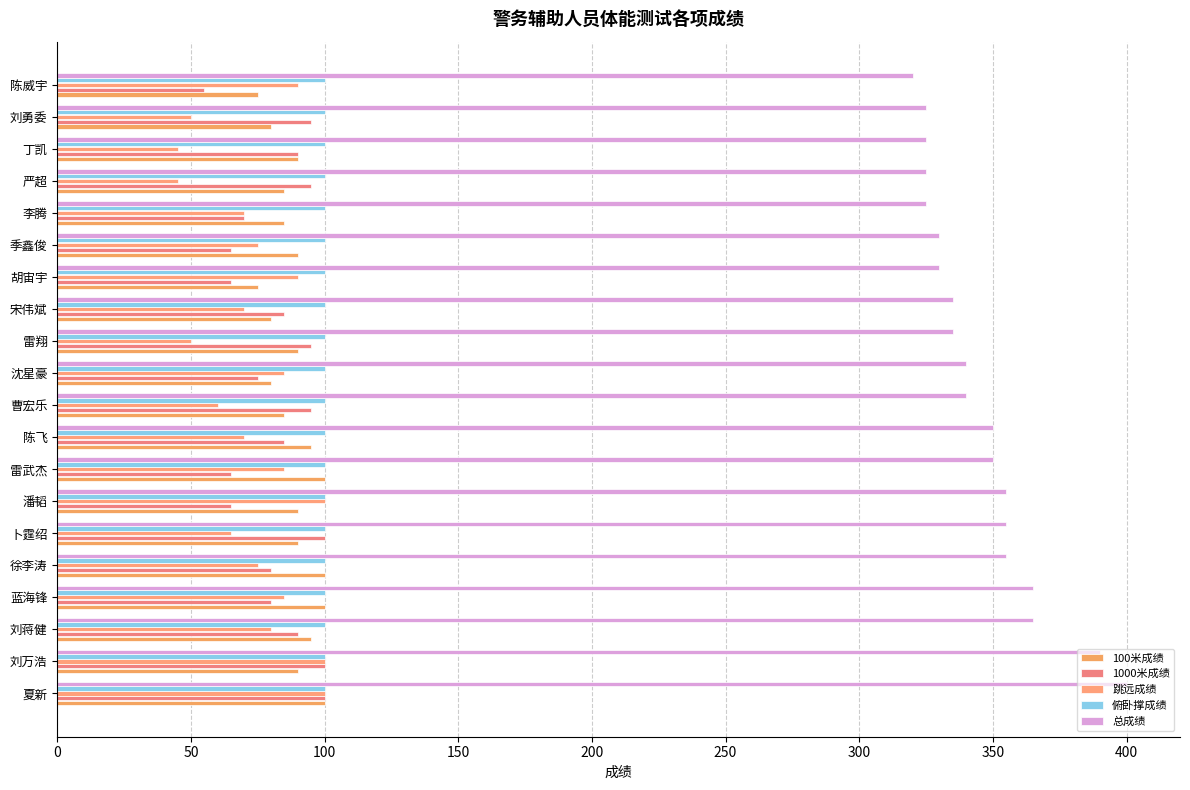

What is the sum of all 跳远成绩 values?

1490